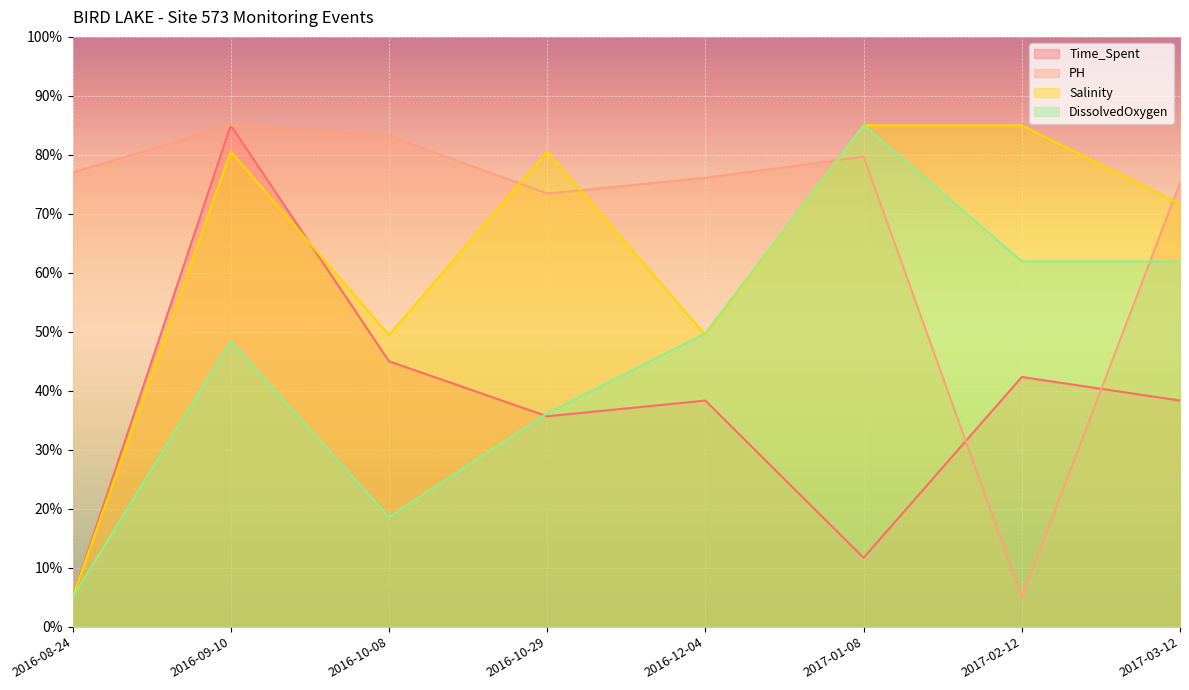

Rank the series by their average value, from highest to lowest.

PH, Salinity, DissolvedOxygen, Time_Spent